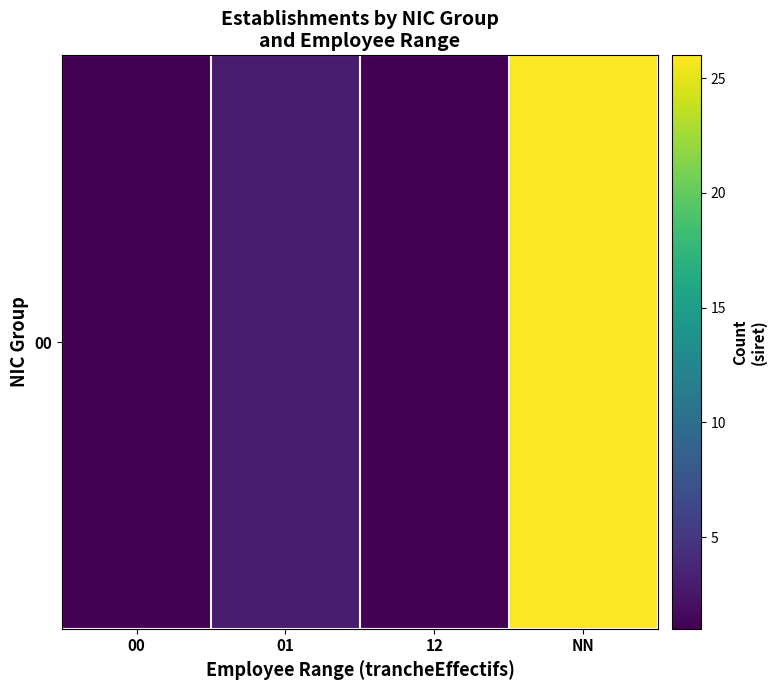

What is the difference between the second highest and second lowest values?

2